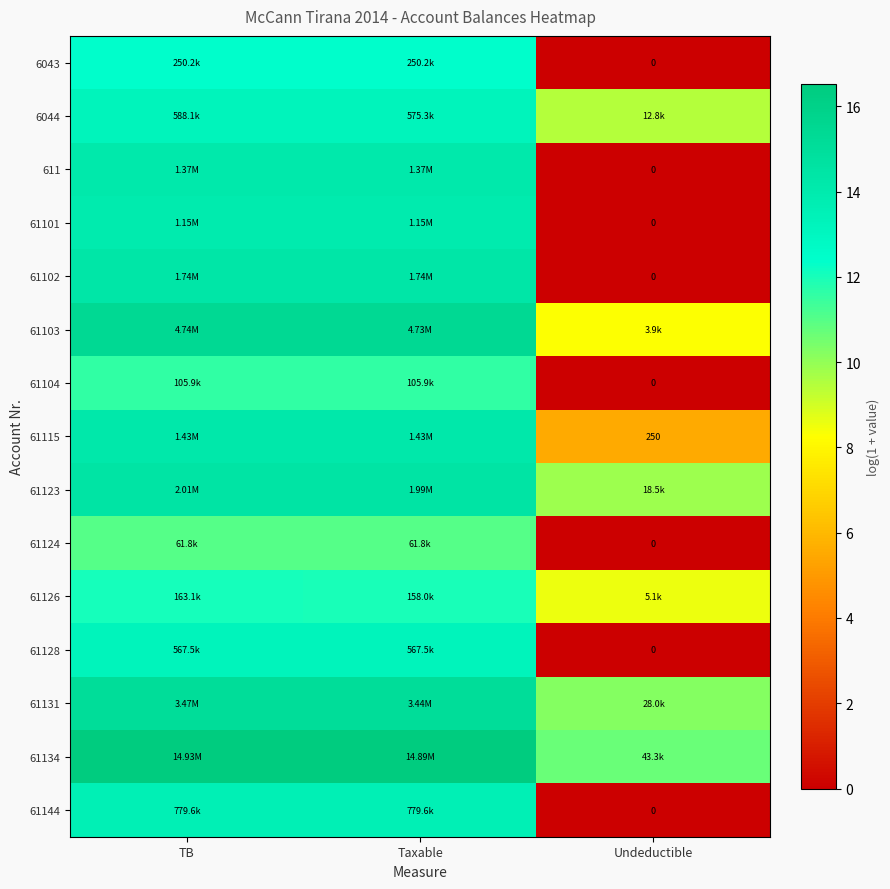

What is the difference between the maximum and minimum values in the 6044 series?

3.8